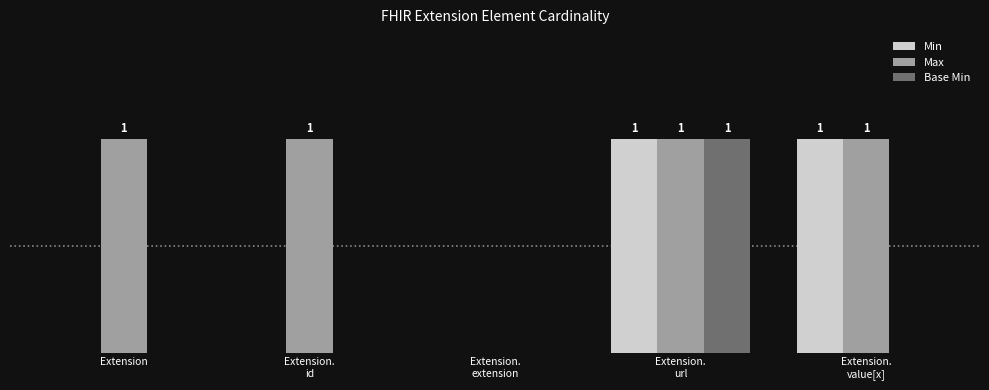

What is the average value of the Max series?

1